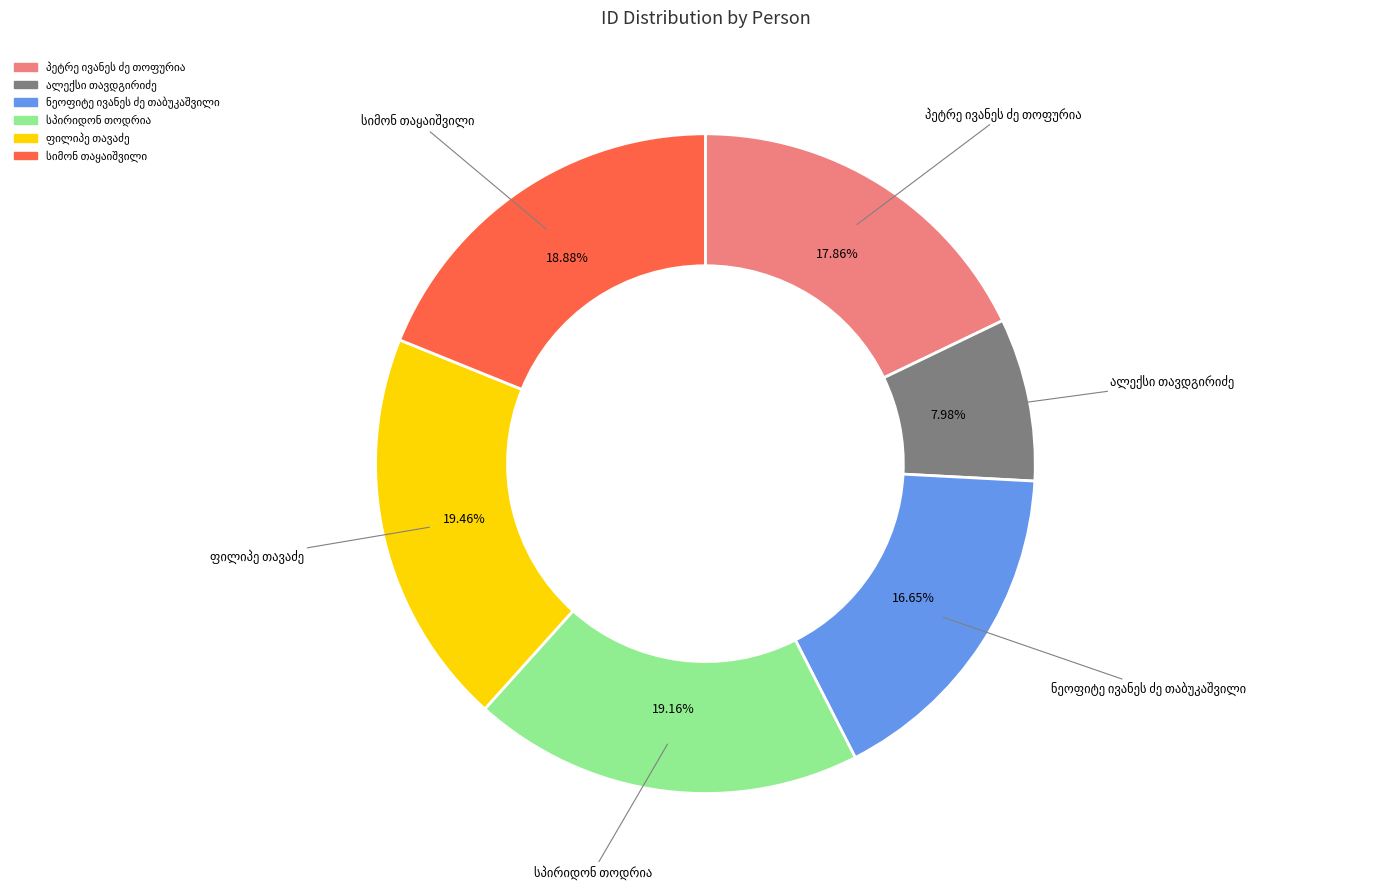

Does any single category account for the majority?

No